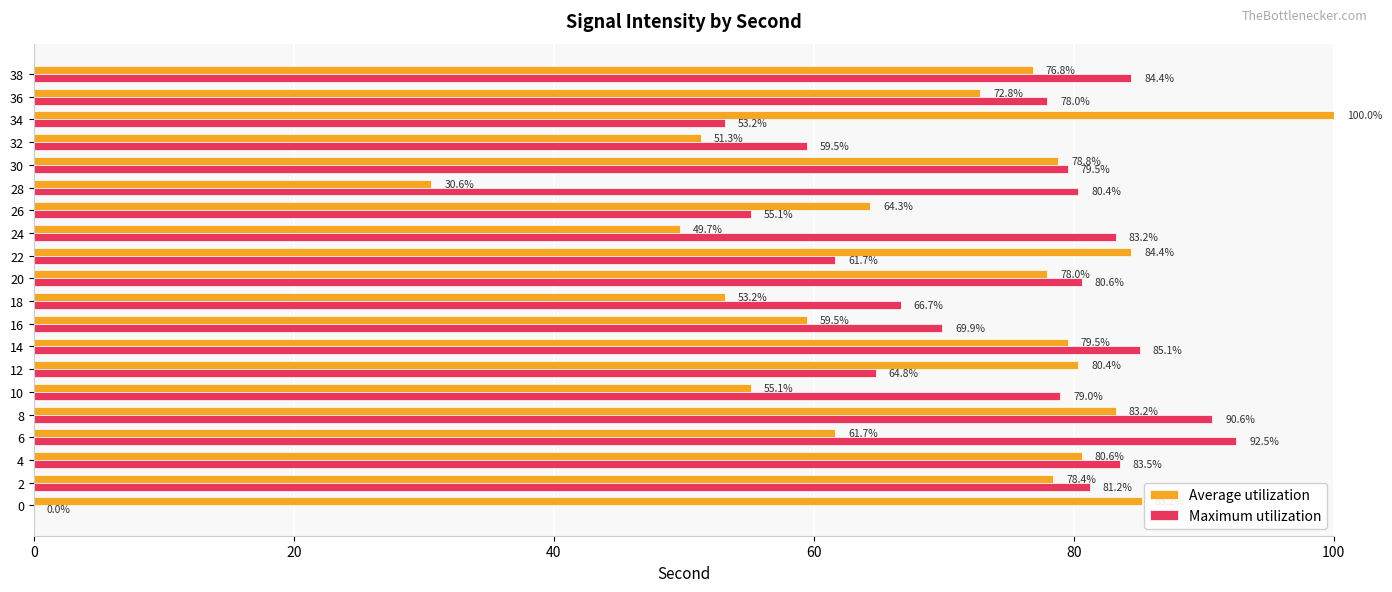

Is it true that Maximum utilization equals 64.8 at 12?

True